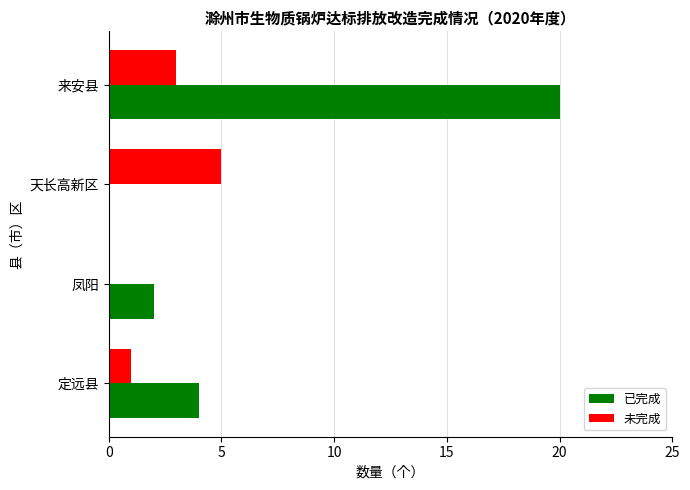

Which series changed the most between 天长高新区 and 来安县?

已完成